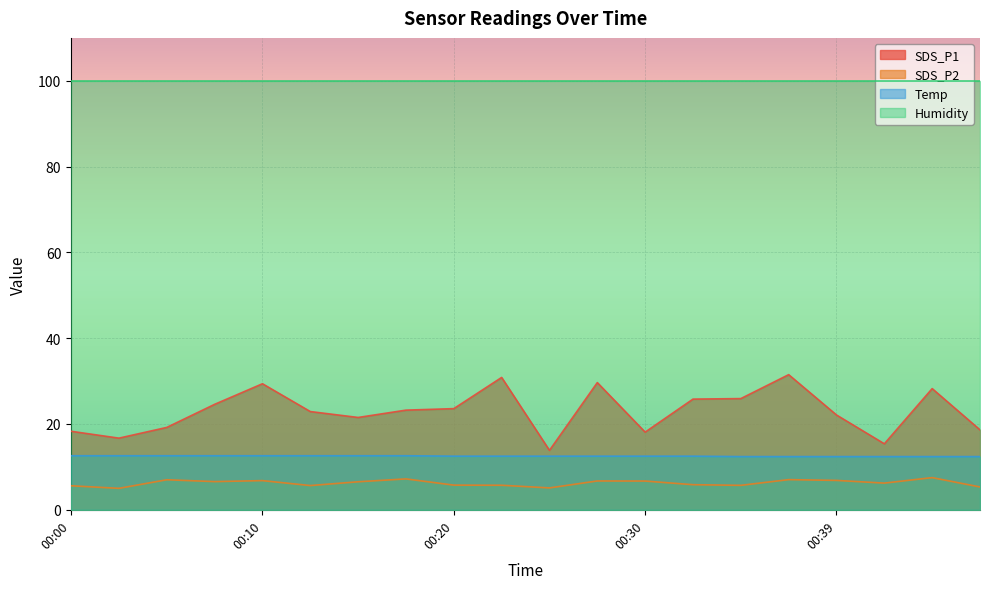

Which series has the largest total across all categories?

Humidity